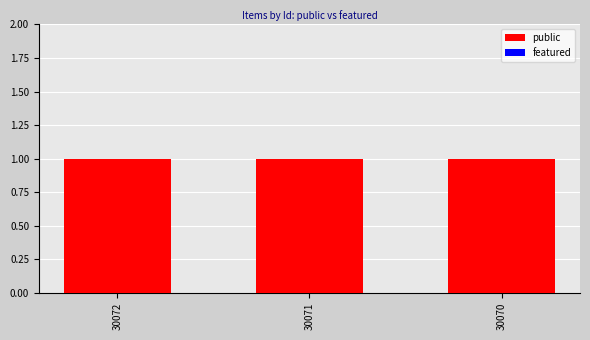

List the series in order of their overall mean, lowest first.

featured, public